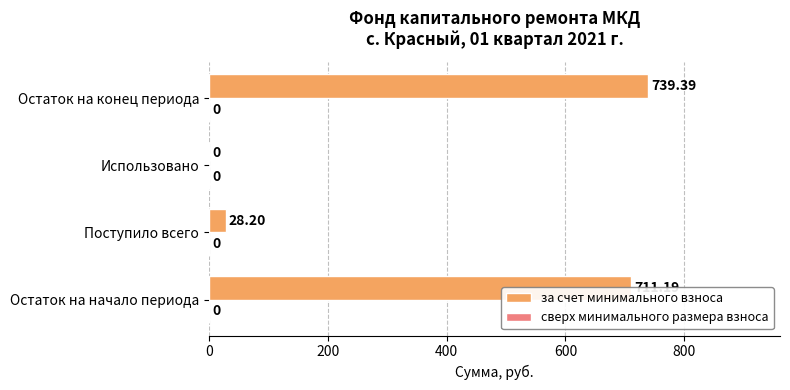

Which label corresponds to the largest value in the chart?

Остаток на конец периода